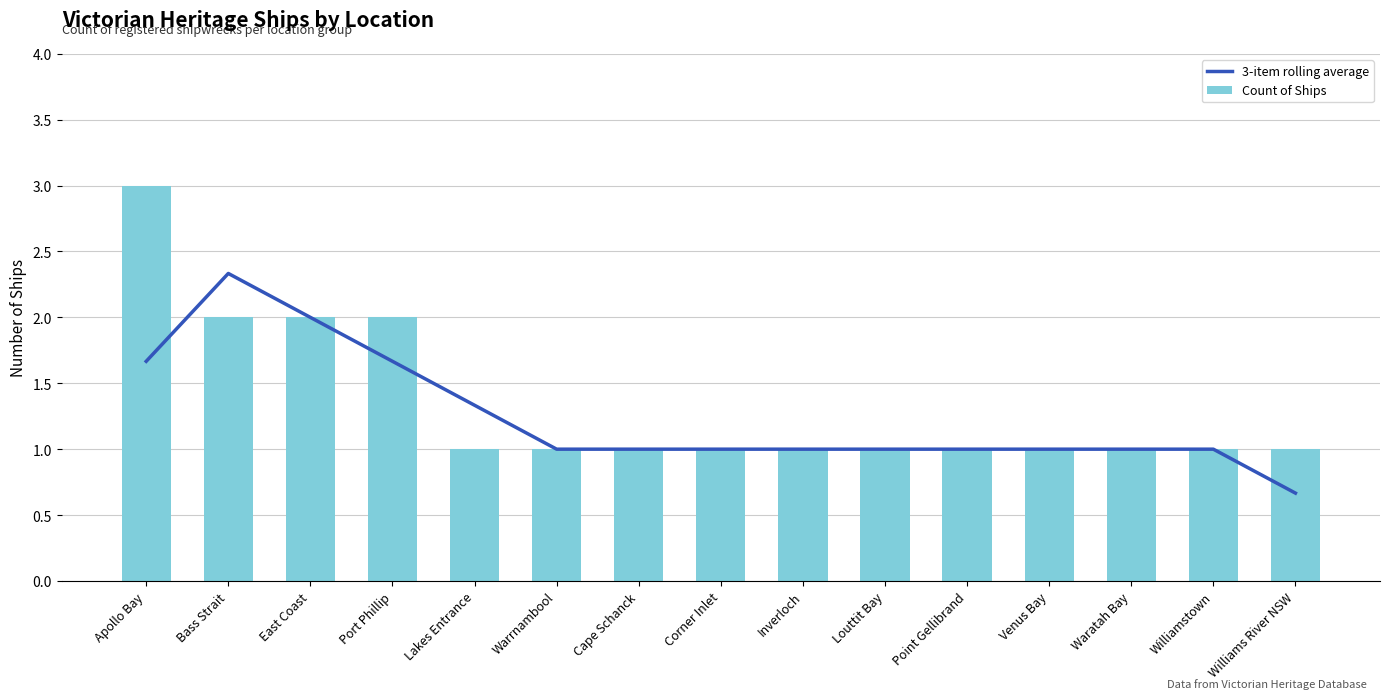

At which category is the sum across all series the highest?

Apollo Bay